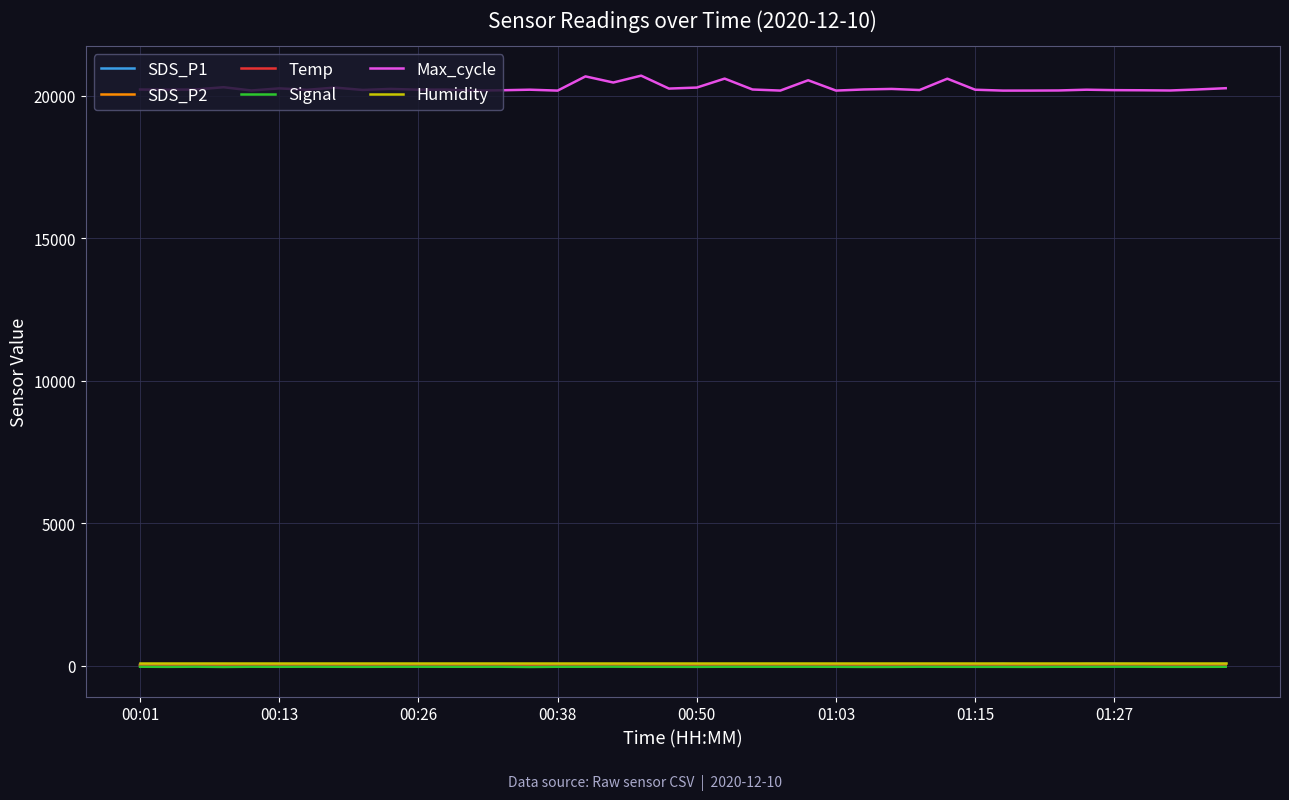

What is the difference between the second highest and minimum values in the SDS_P1 series?

35.6